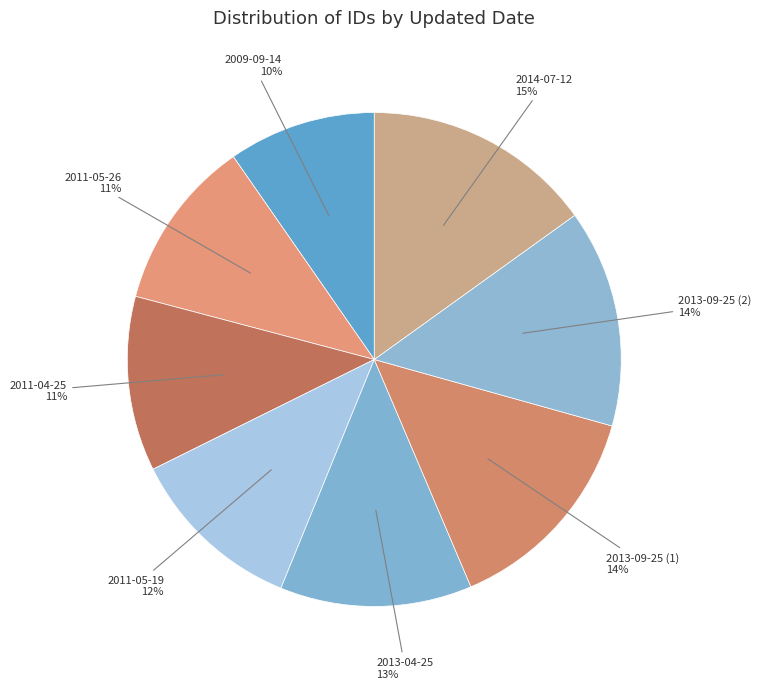

Which slice is the largest?

2014-07-12